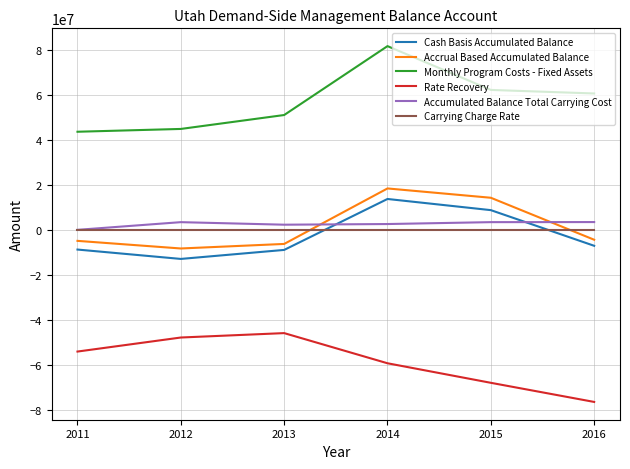

What is the difference between the maximum and minimum values in the Accrual Based Accumulated Balance series?

26707022.2